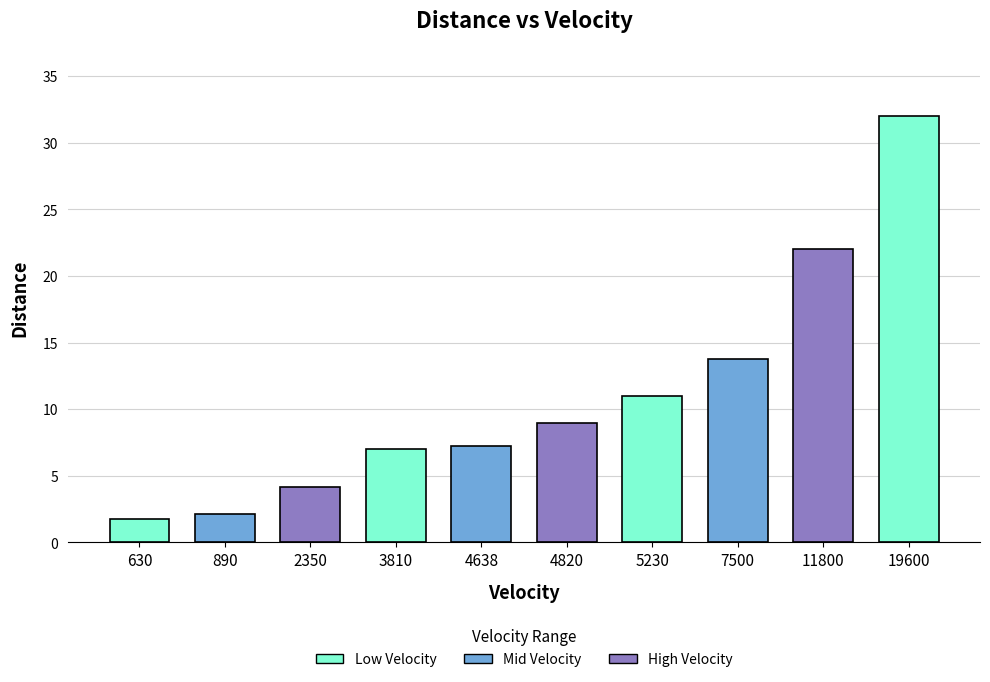

What is the sum of the values at 4820 and 3810?

16.0